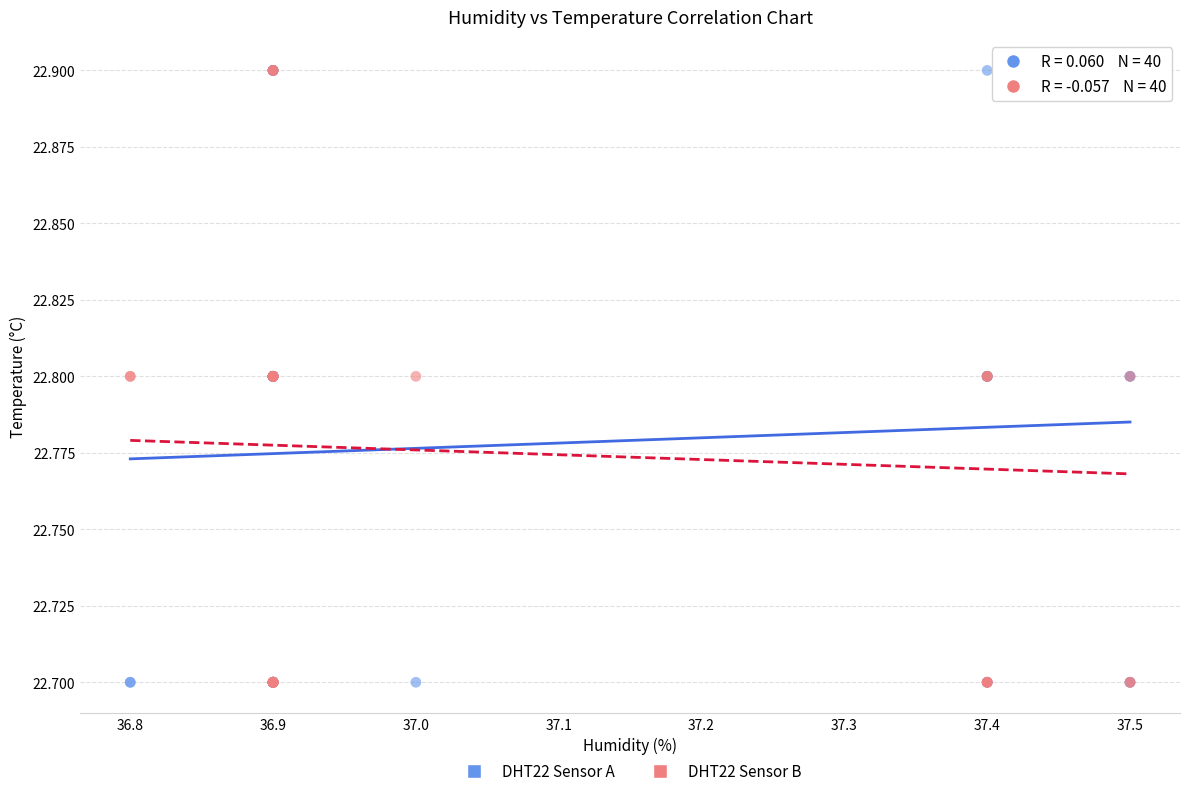

What are all the series names shown in the legend?

DHT22 Sensor A, DHT22 Sensor B